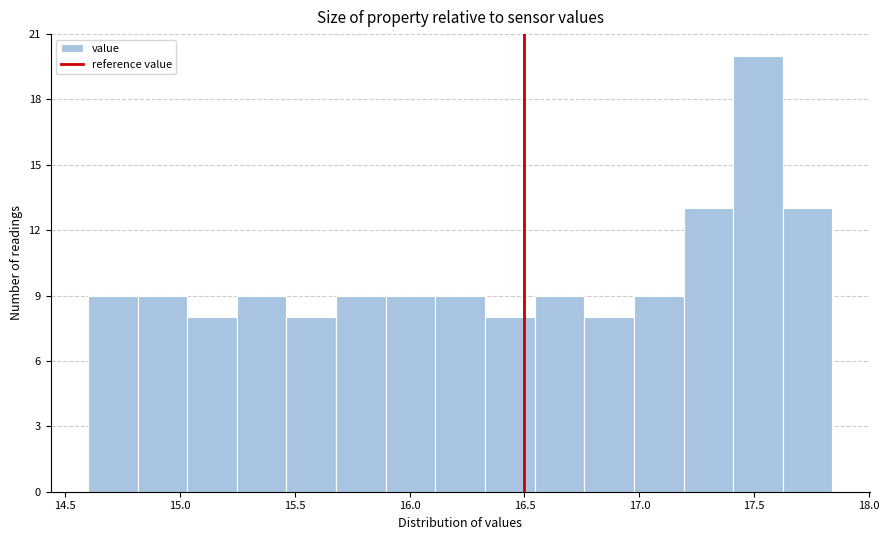

How tall is the bar that spans 17.40 to 17.60 on the x-axis? Neither the bar edges nor the heights are printed on the chart, so give them approximately, as read against the axes.

20